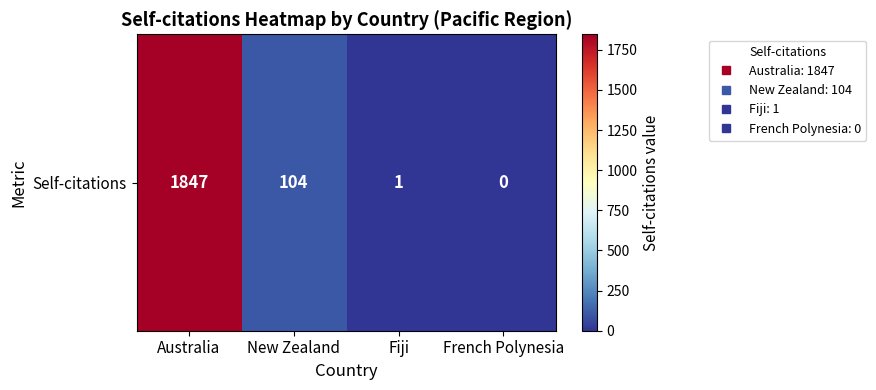

True or false: the data shows 176 at New Zealand.

False